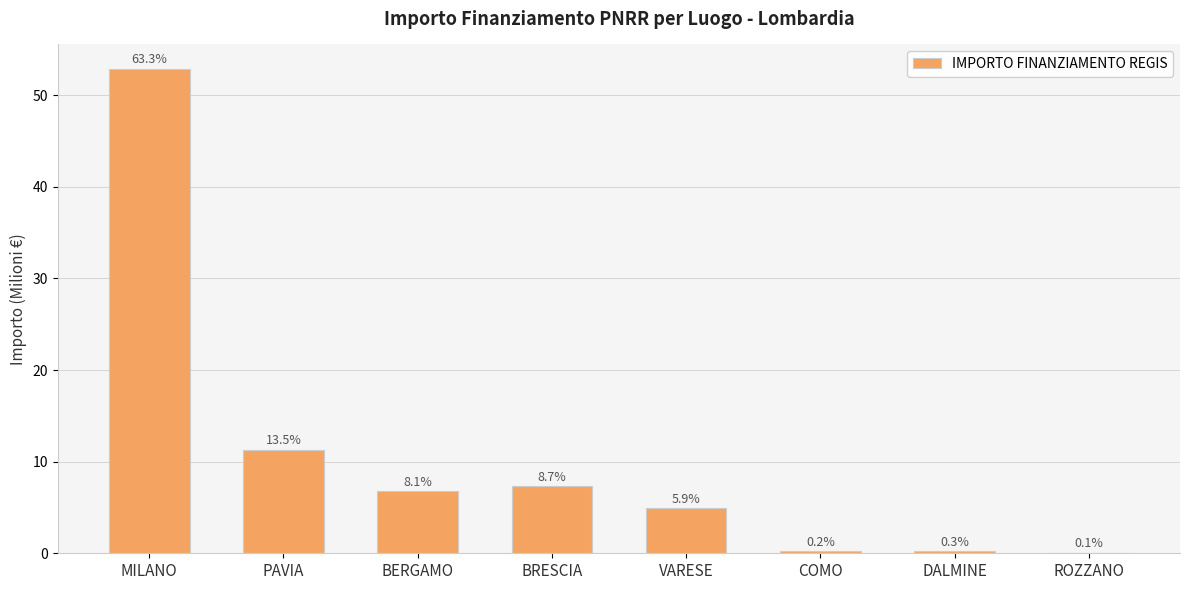

Are the bars horizontal?

No